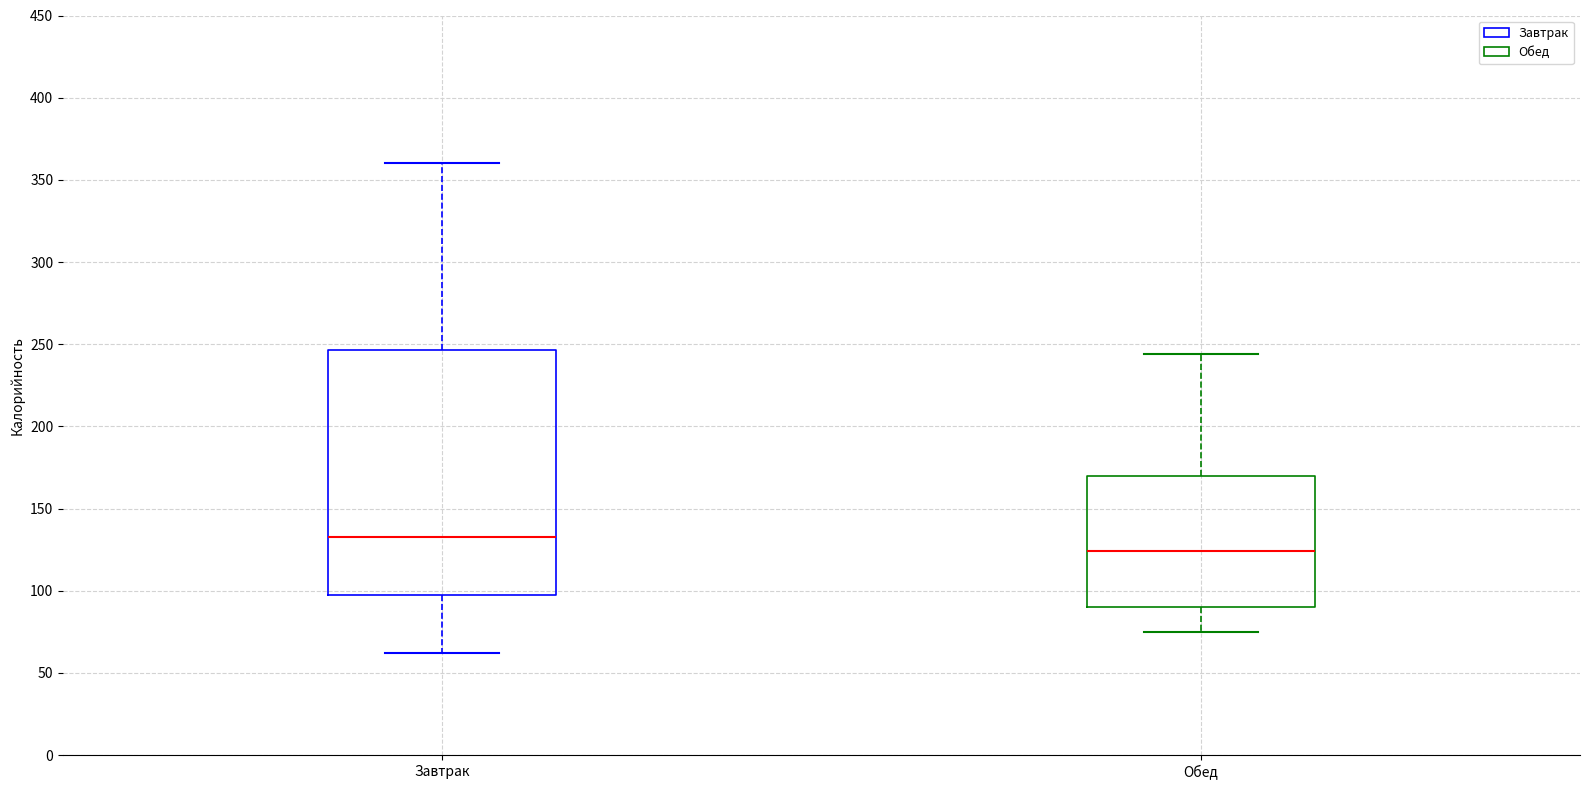

Reading left to right, read every box against the y-axis: the position of its median line, the range the box covers, and the ends of its whiskers. The values are not printed on the chart, so give them approximately, as read against the axis.

Завтрак: median 135, box 100 to 245, whiskers 60 to 360
Обед: median 125, box 90 to 170, whiskers 75 to 245